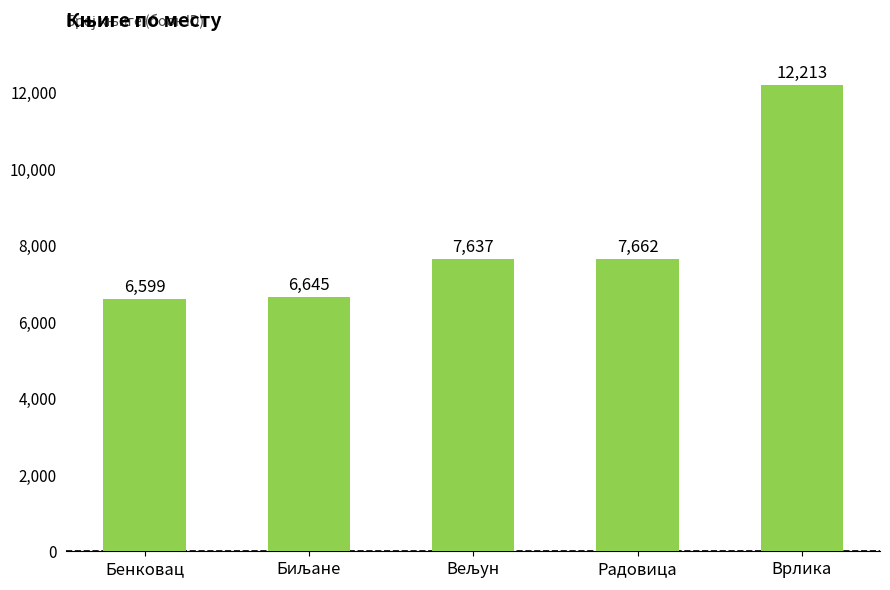

Reading left to right, what are all the values shown in this chart?

6599	6645	7637	7662	12213